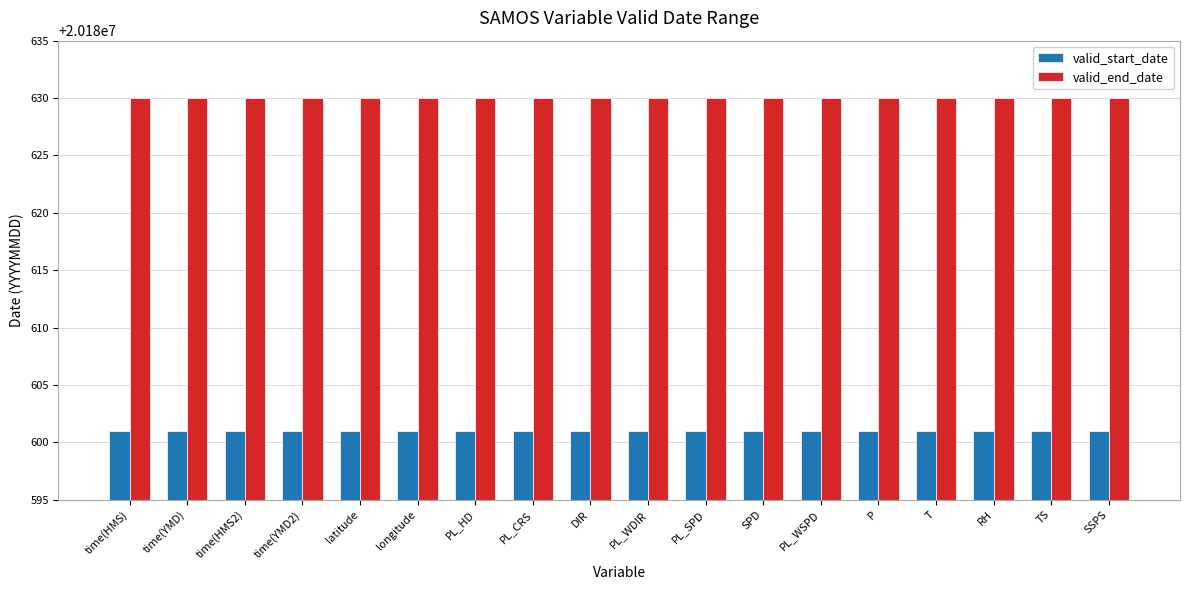

How many groups of bars are there?

18